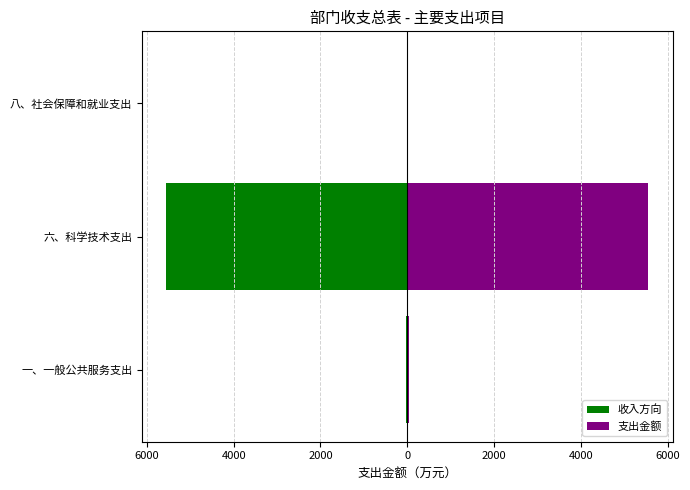

At 一、一般公共服务支出, list the series in order from largest to smallest.

支出金额, 收入方向